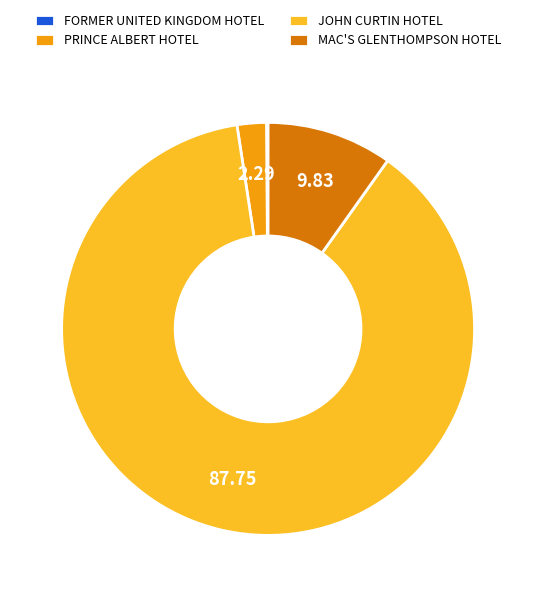

Does JOHN CURTIN HOTEL account for over 50% of the chart?

Yes